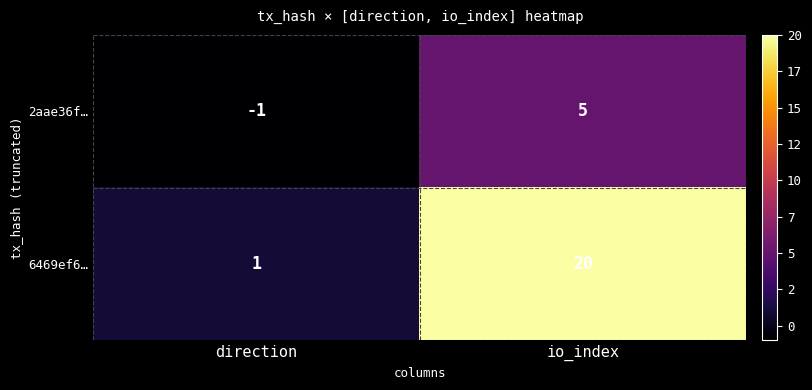

At which label does 2aae36f… reach its peak?

io_index